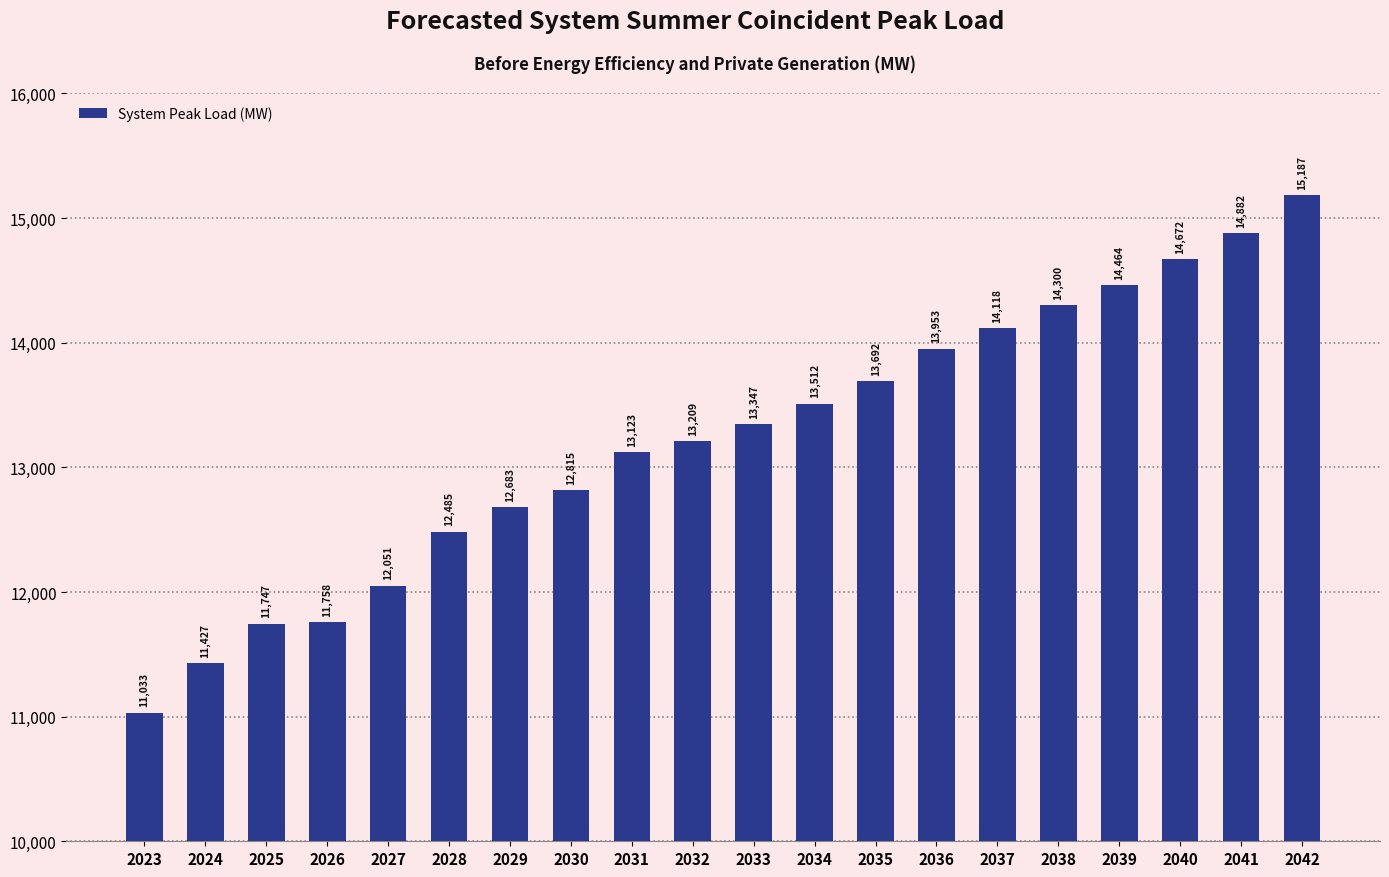

What is the change in value from 2026 to 2027?

+293.2